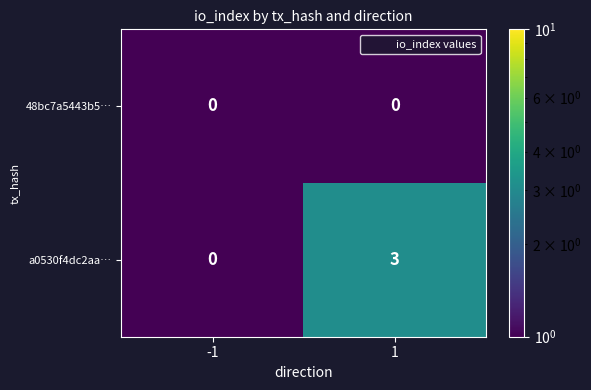

The a0530f4dc2aa… series shows 0 at -1. True or false?

True